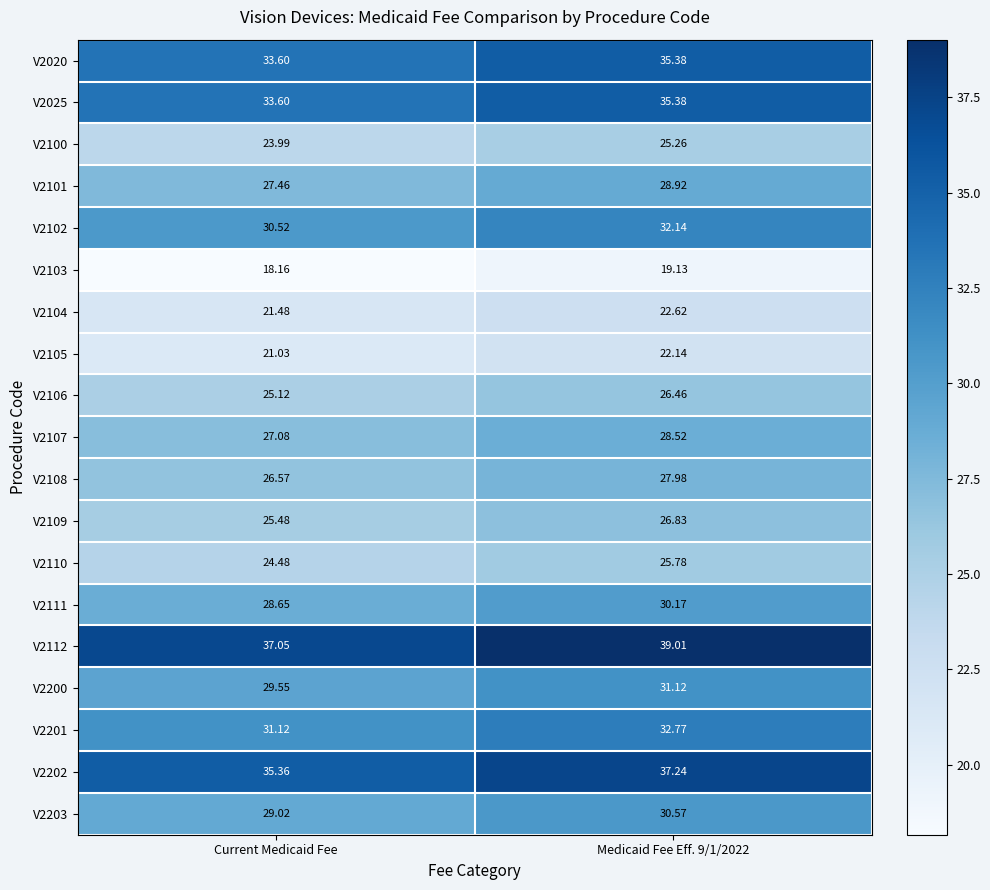

How many series are shown in this chart?

19